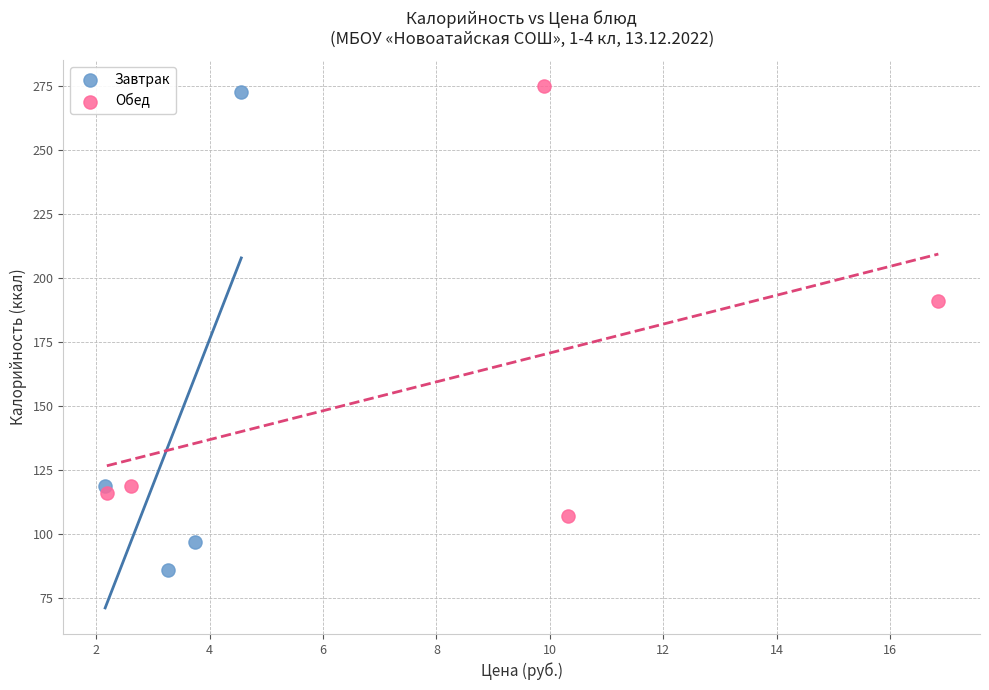

Which series has the widest spread of Y values?

Завтрак